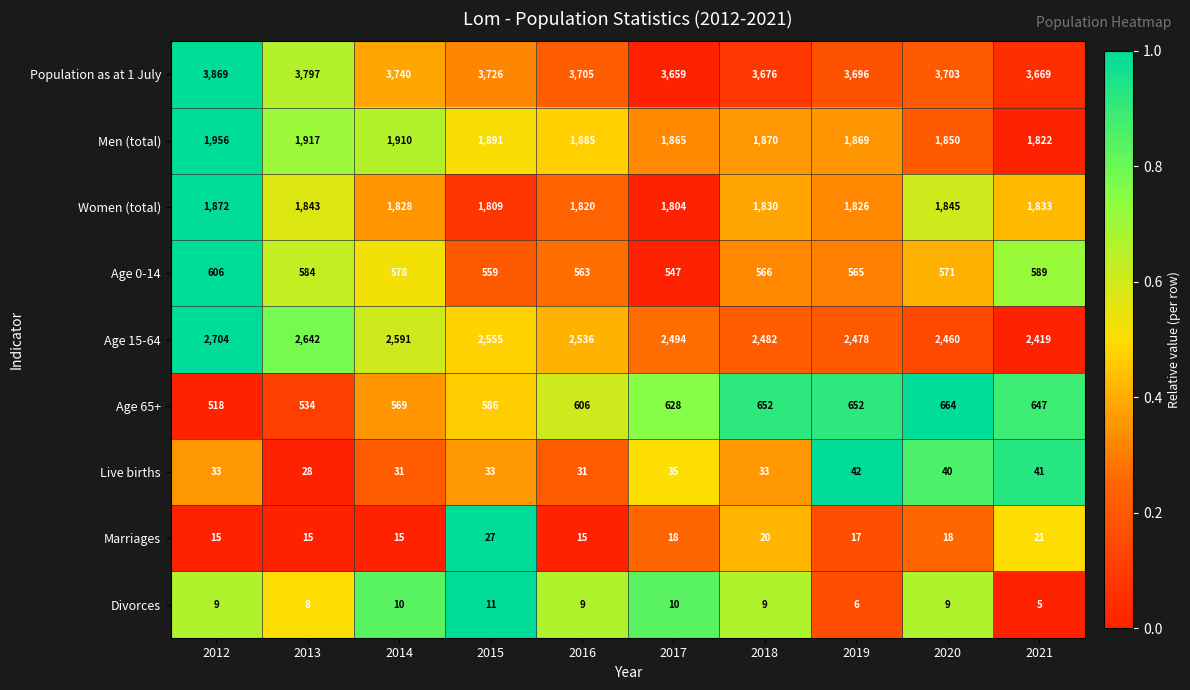

At 2019, list the series in order from largest to smallest.

Population as at 1 July, Age 15-64, Men (total), Women (total), Age 65+, Age 0-14, Live births, Marriages, Divorces